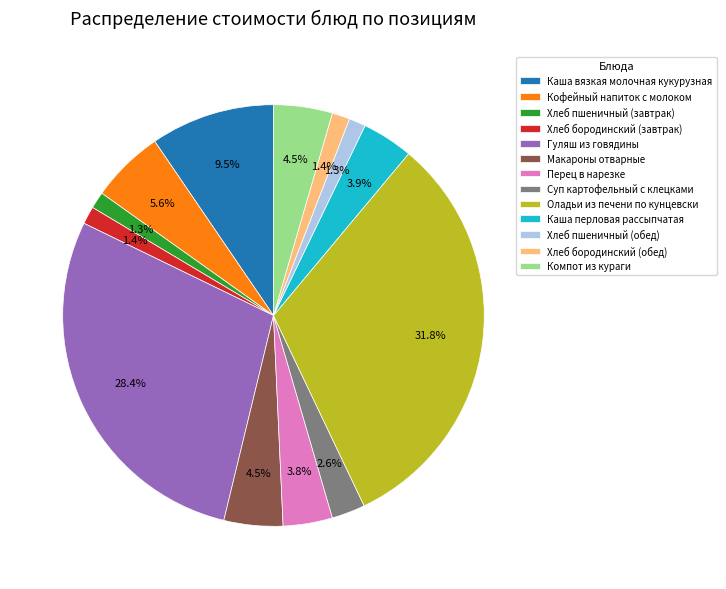

The Оладьи из печени по кунцевски slice represents 32% of the pie. True or false?

True